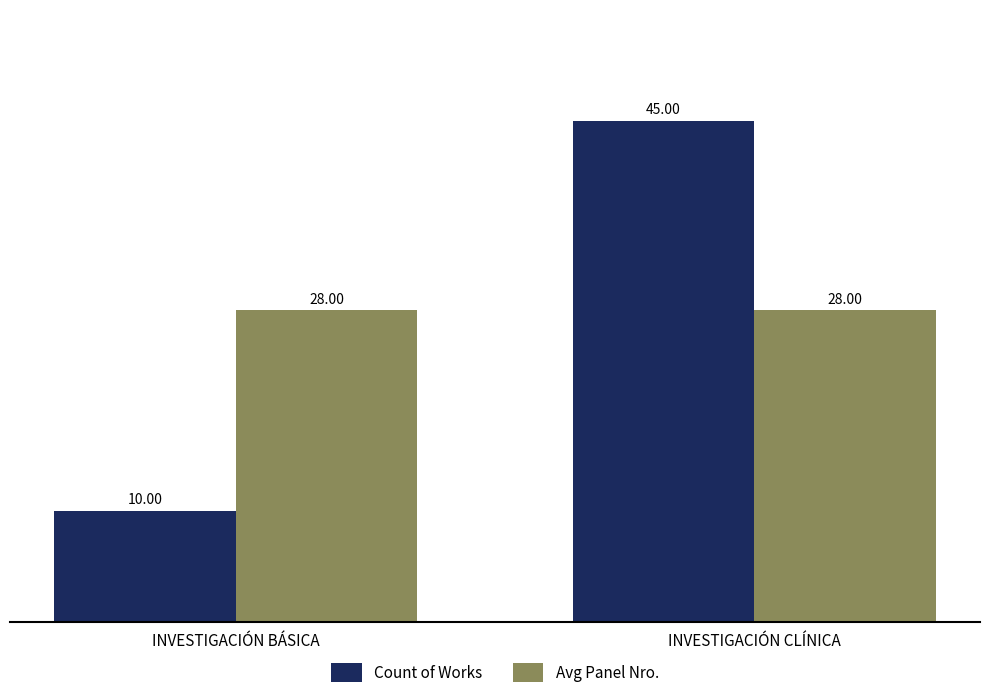

Which series has the largest total across all categories?

Avg Panel Nro.